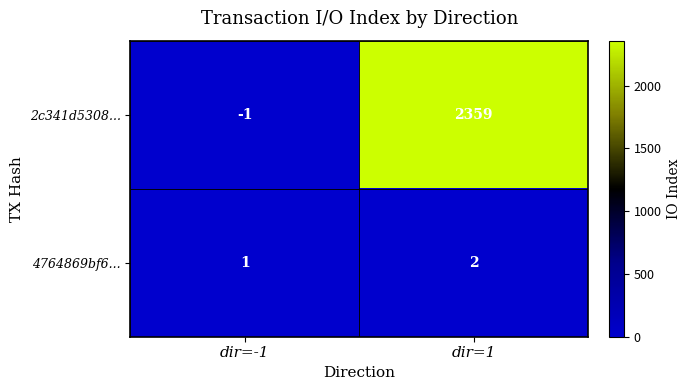

What is the minimum value shown in the chart?

-1